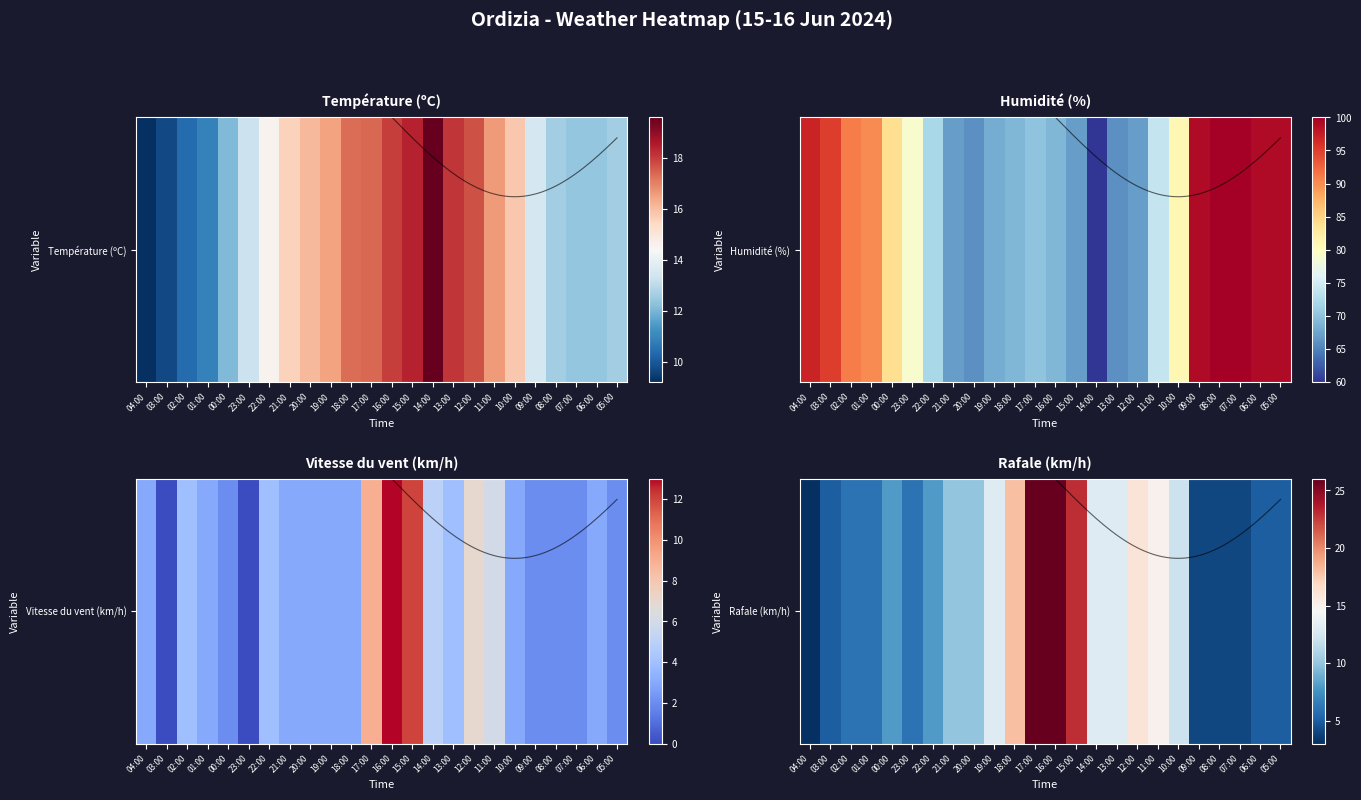

Which category has the highest value across all series?

08:00